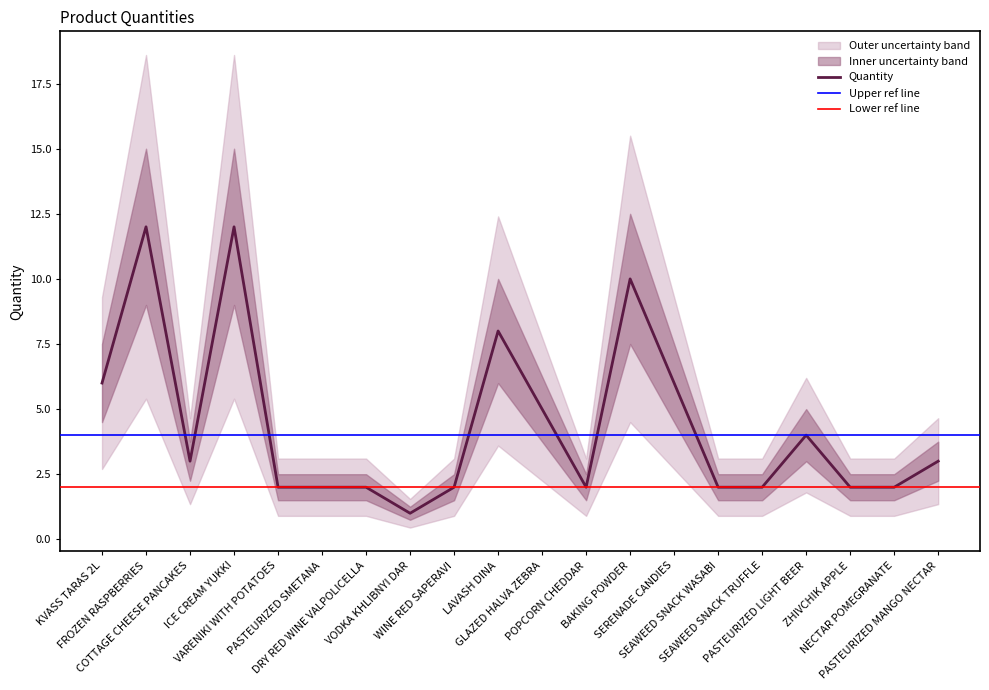

How many values exceed 3?

8